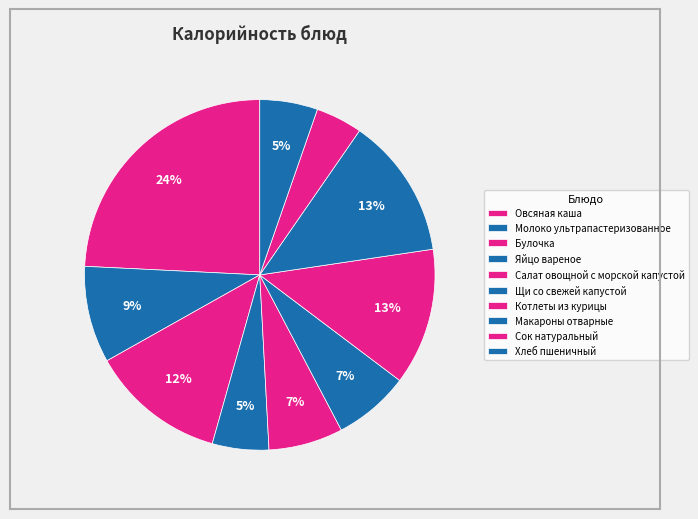

What percentage is the Салат овощной с морской капустой slice, to the nearest percent?

7%